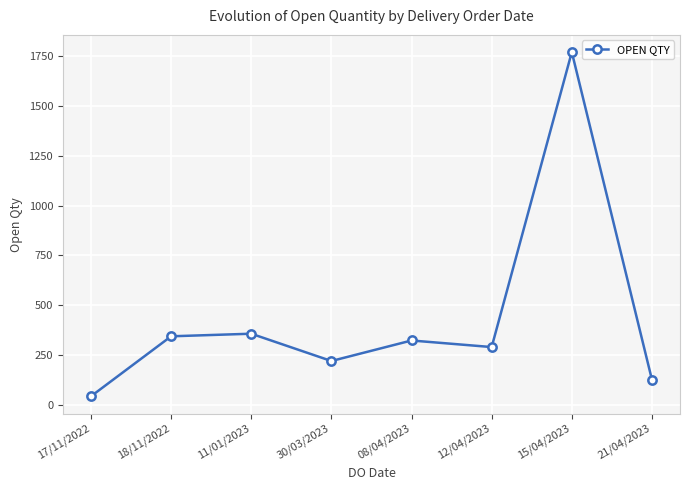

At which label does the data first exceed 323?

18/11/2022